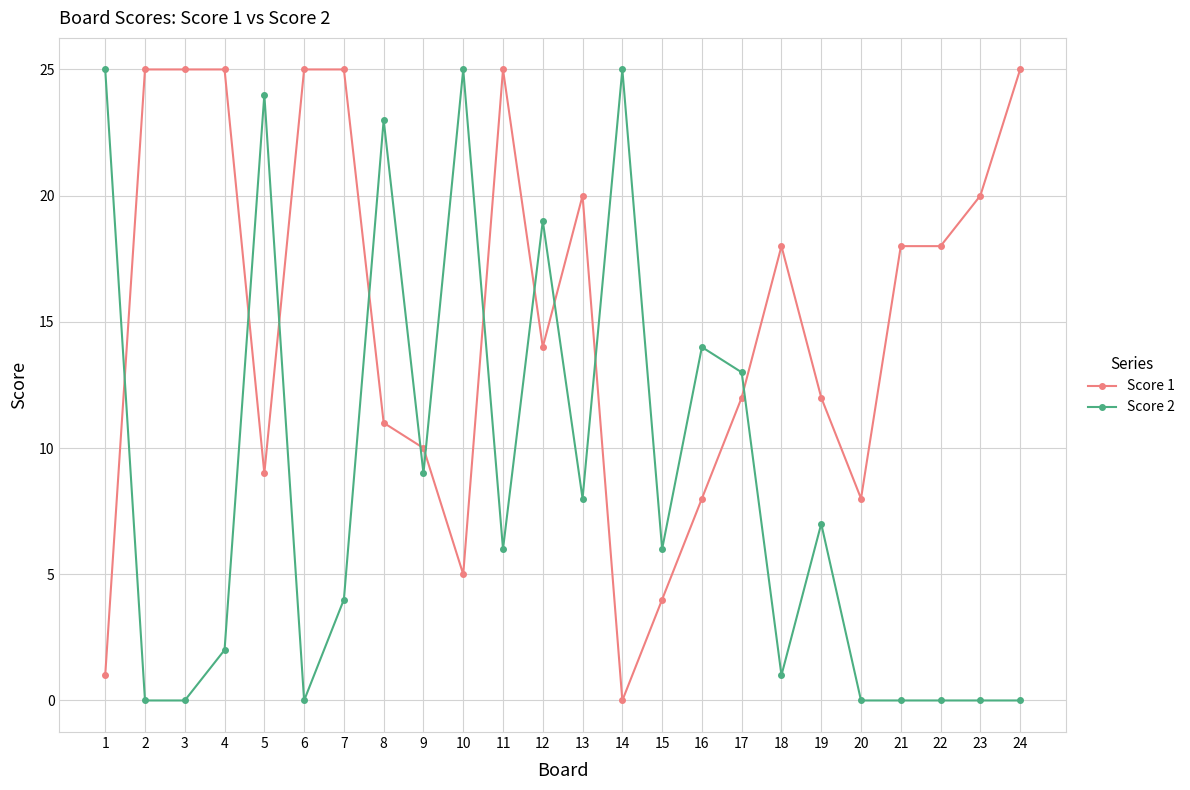

Does the chart display data point markers on the line(s)?

Yes